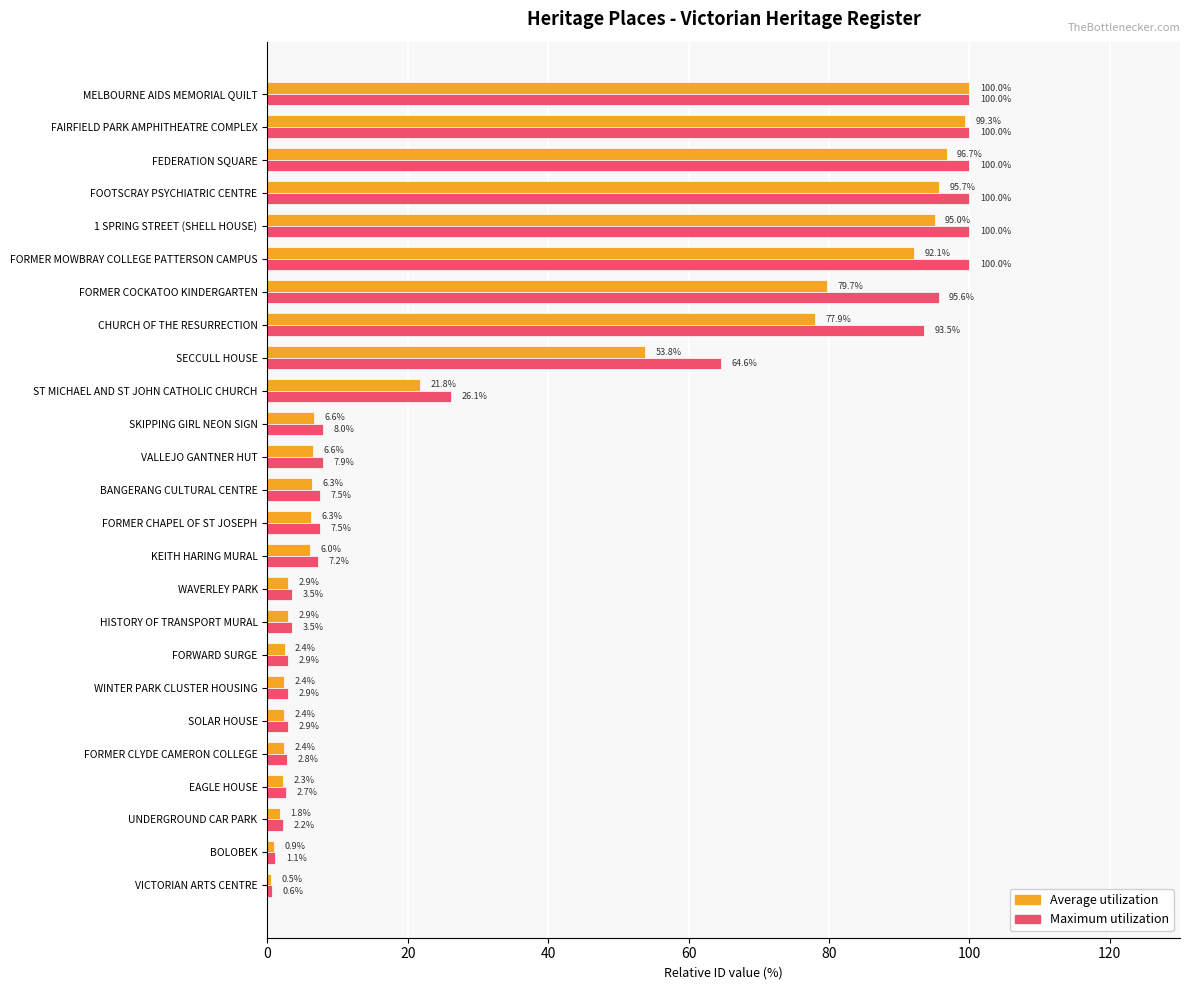

What are all the series names shown in the legend?

Average utilization, Maximum utilization